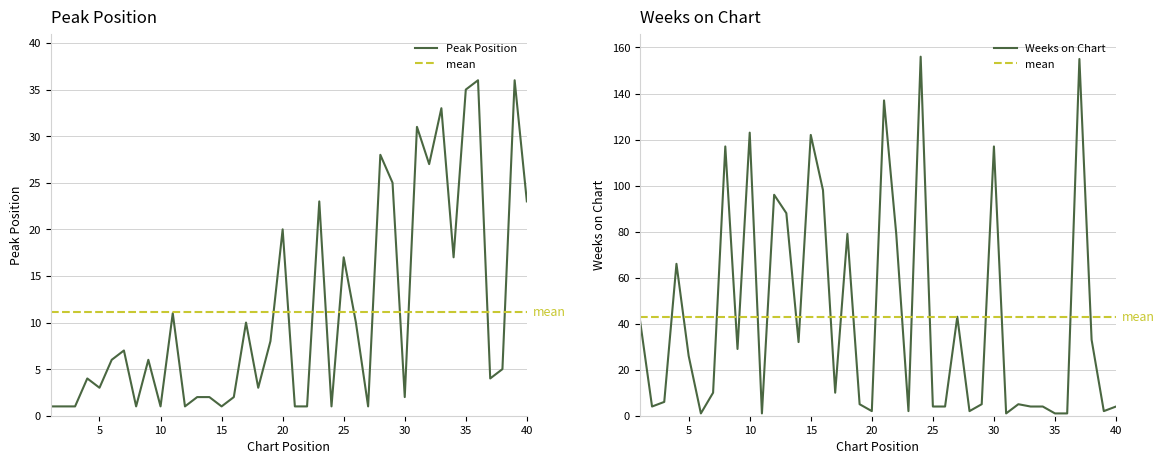

How many data points does each series have?

40